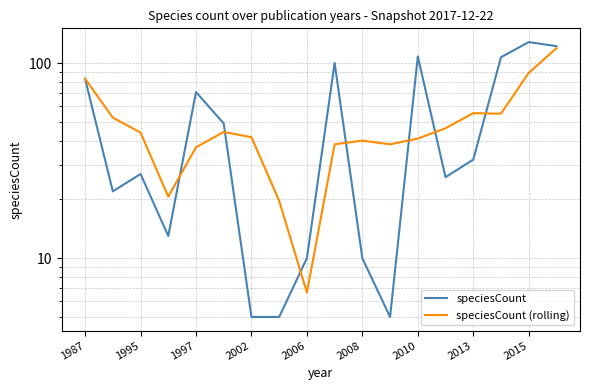

Reading left to right, extract all data points from this chart.

speciesCount: 83.0	22.0	27.0	13.0	71.0	49.0	5.0	5.0	10.0	100.0	10.0	5.0	108.0	26.0	32.0	107.0	128.0	122.0
speciesCount (rolling): 83.0	52.5	44.0	20.7	37.0	44.3	41.7	19.7	6.7	38.3	40.0	38.3	41.0	46.3	55.3	55.0	89.0	119.0